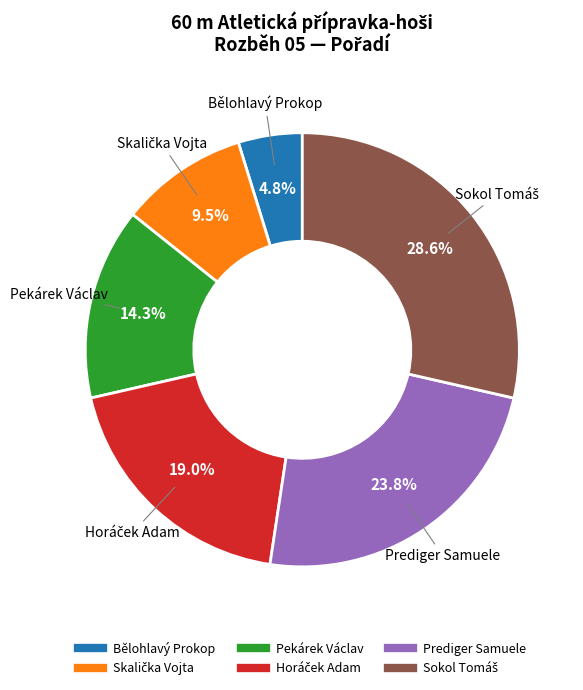

What percentage is the Pekárek Václav slice, to the nearest percent?

14%